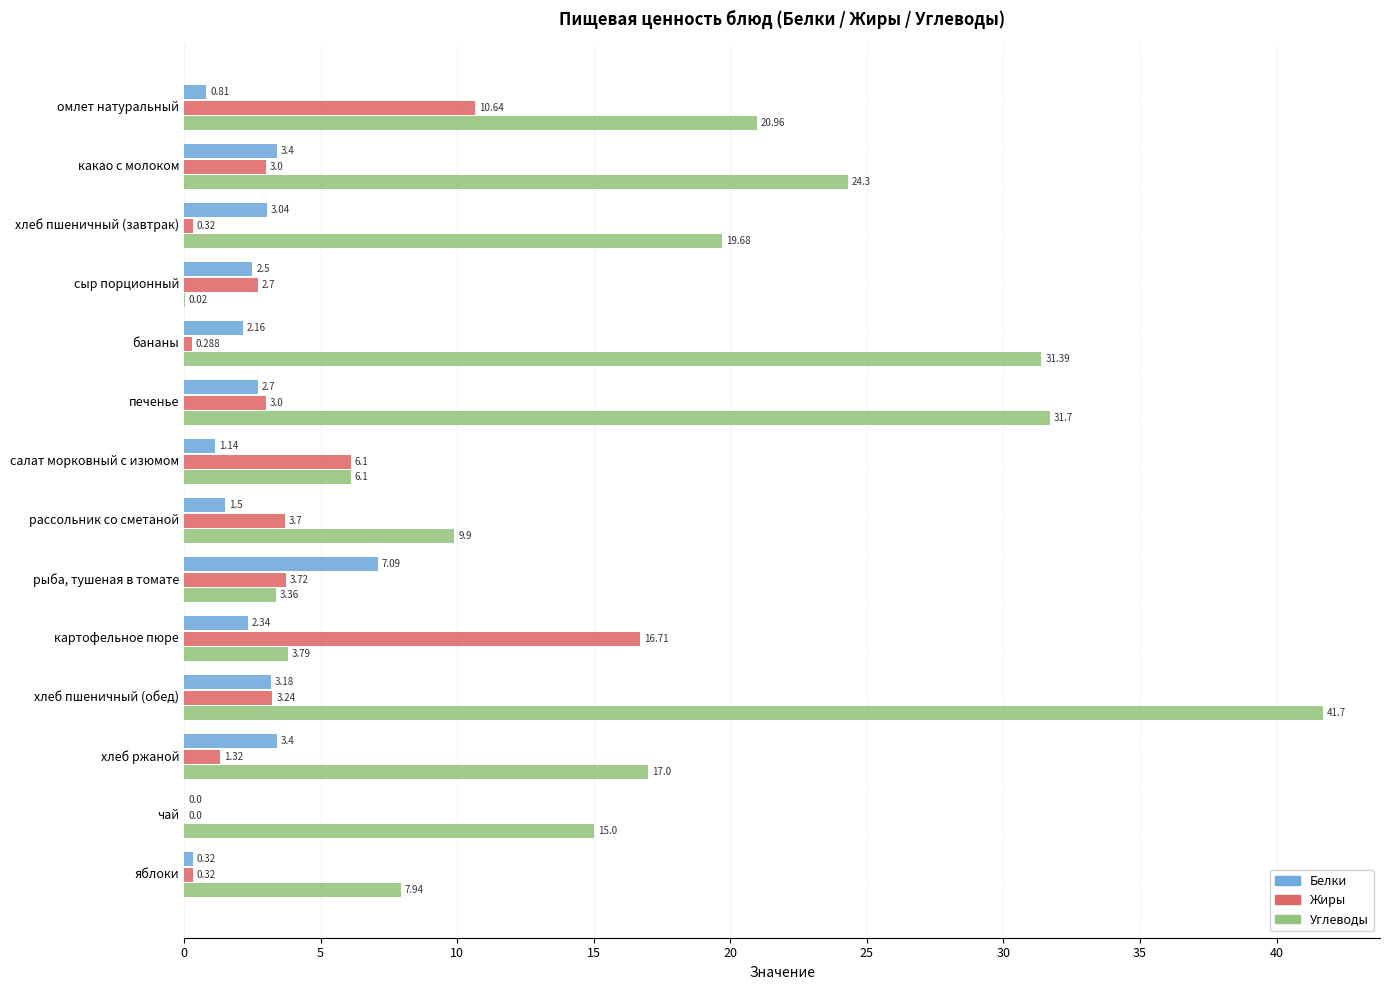

At which label does Углеводы reach its peak?

хлеб пшеничный (обед)